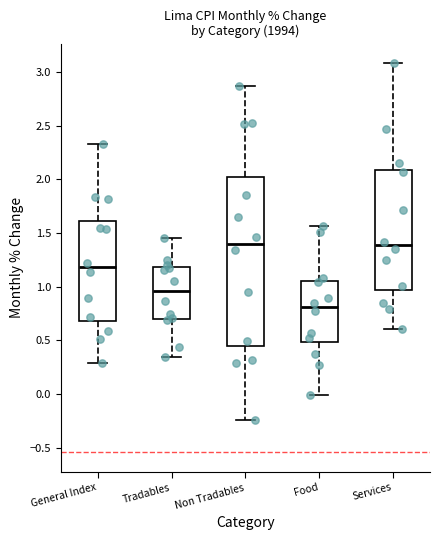

Which box is the tallest, from its lower edge to its upper edge?

Non Tradables